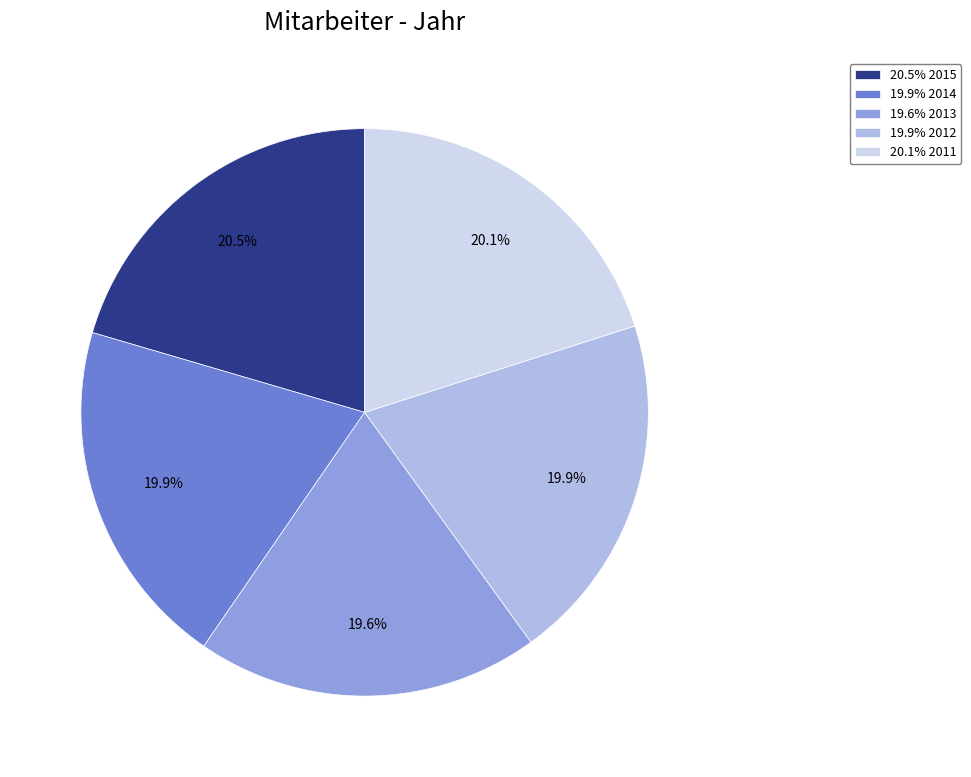

What is the ratio of the value at 20.1% 2011 to the value at 19.9% 2012?

1.0